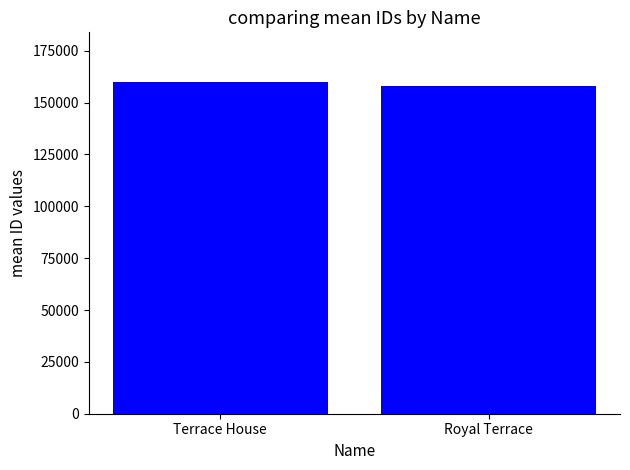

What is the minimum value shown in the chart?

157894.2